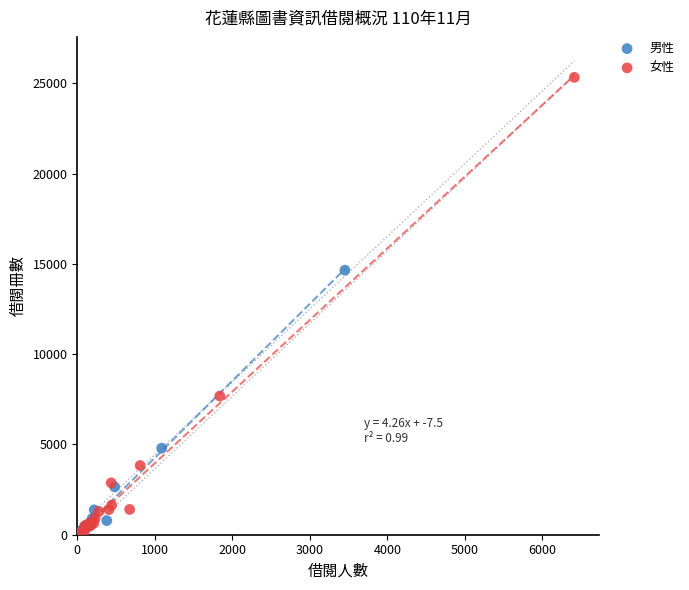

Which series reaches the maximum Y coordinate?

女性